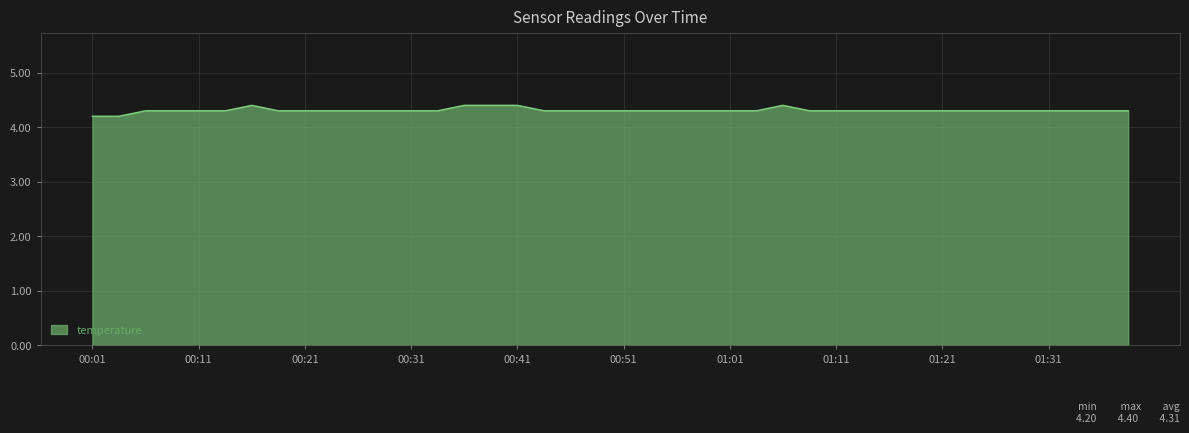

Reading right to left, transcribe all the data shown in this chart.

4.3	4.3	4.3	4.3	4.3	4.3	4.3	4.3	4.3	4.3	4.3	4.3	4.3	4.4	4.3	4.3	4.3	4.3	4.3	4.3	4.3	4.3	4.3	4.4	4.4	4.4	4.3	4.3	4.3	4.3	4.3	4.3	4.3	4.4	4.3	4.3	4.3	4.3	4.2	4.2